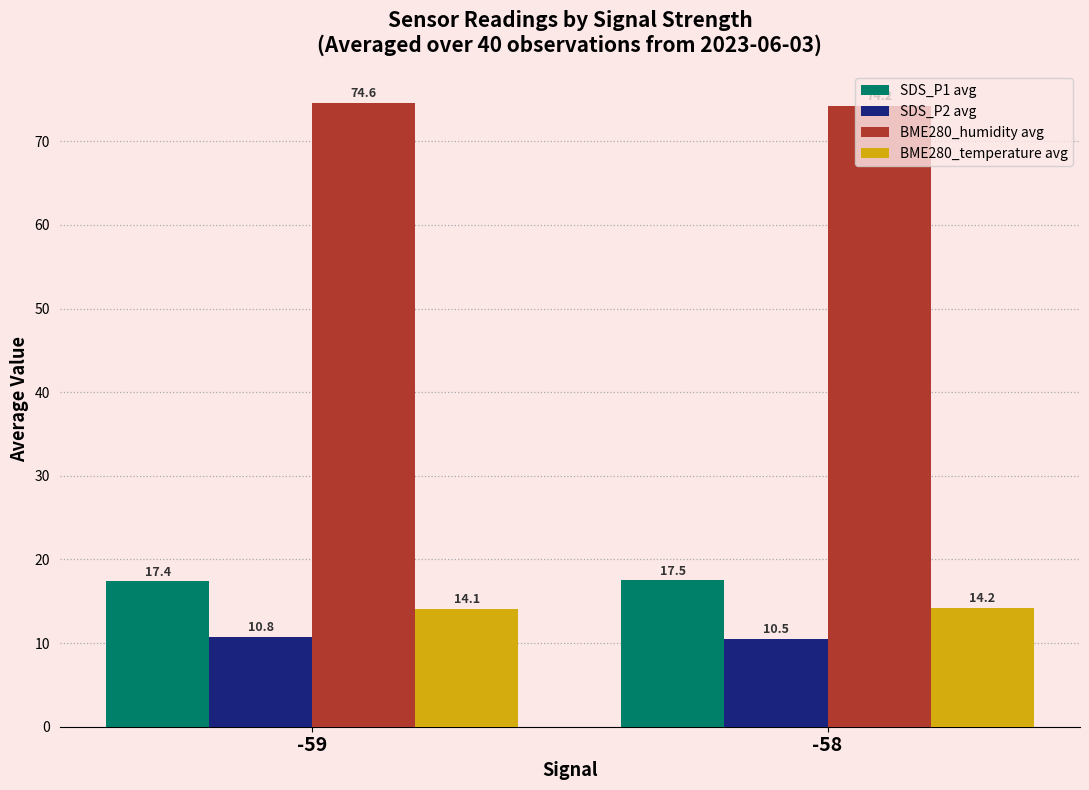

What is the difference between the SDS_P1 avg values at -59 and -58?

0.1